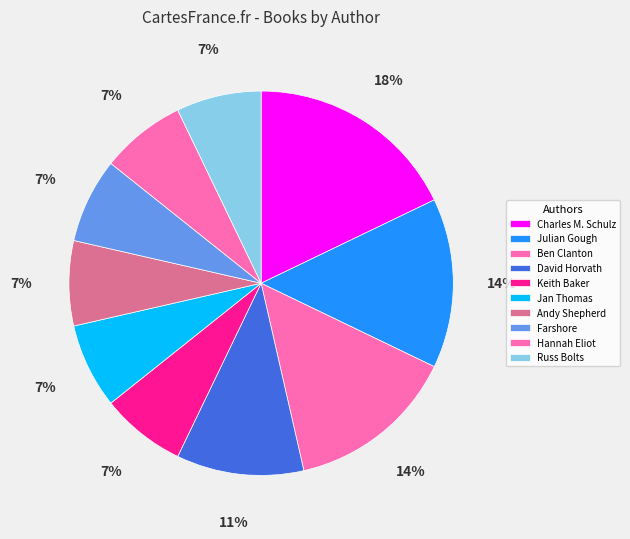

Approximately how many times larger is the value at Andy Shepherd compared to Julian Gough?

0.5